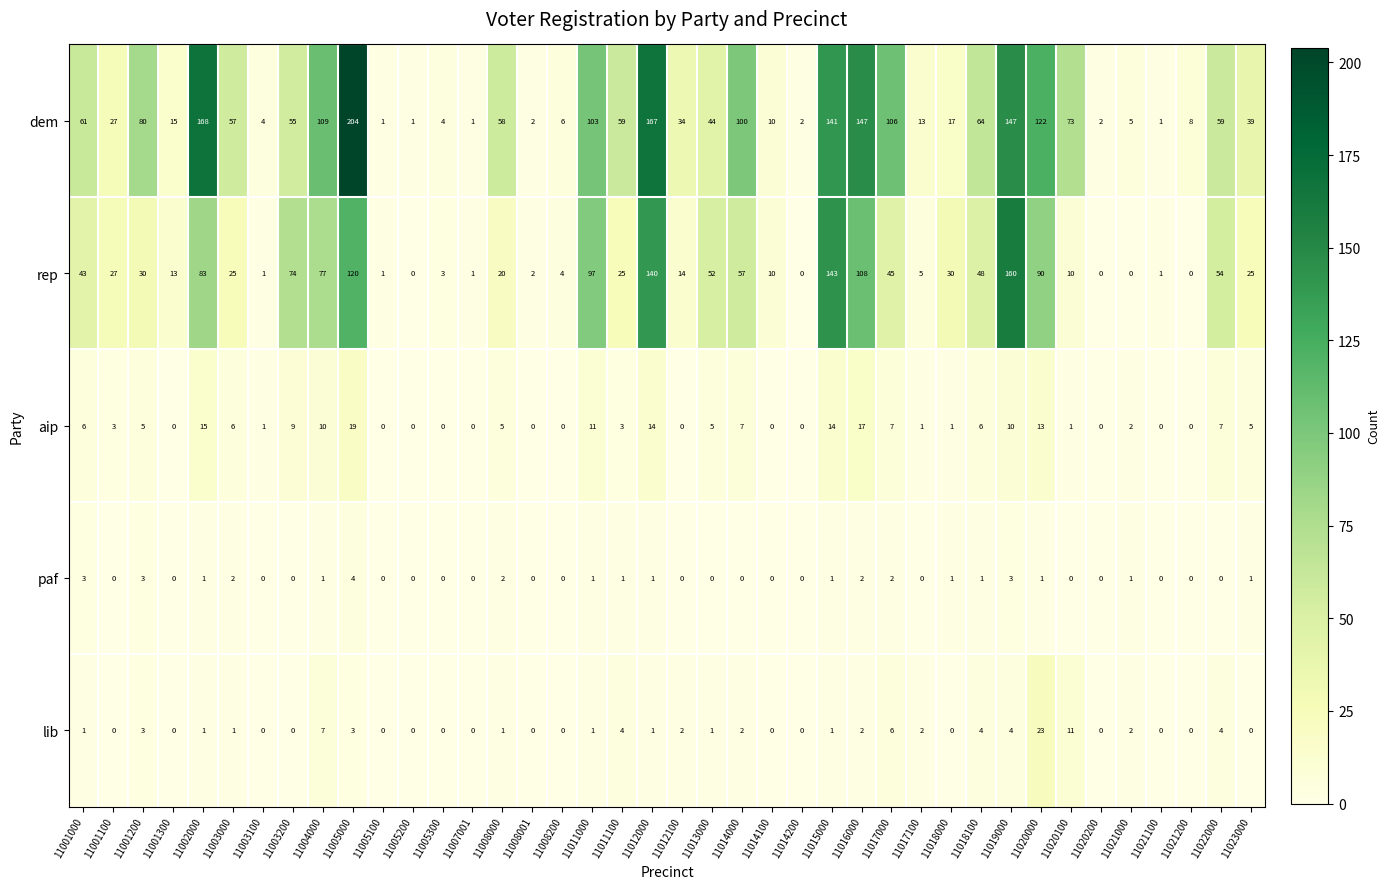

Which series has the widest spread of values?

dem